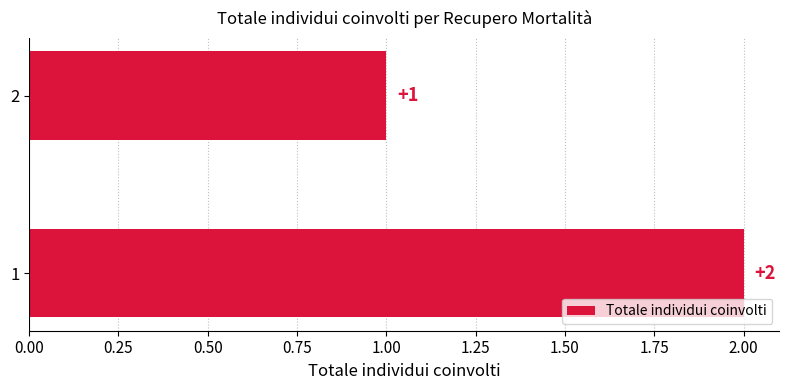

Rank the categories by value from lowest to highest.

2, 1